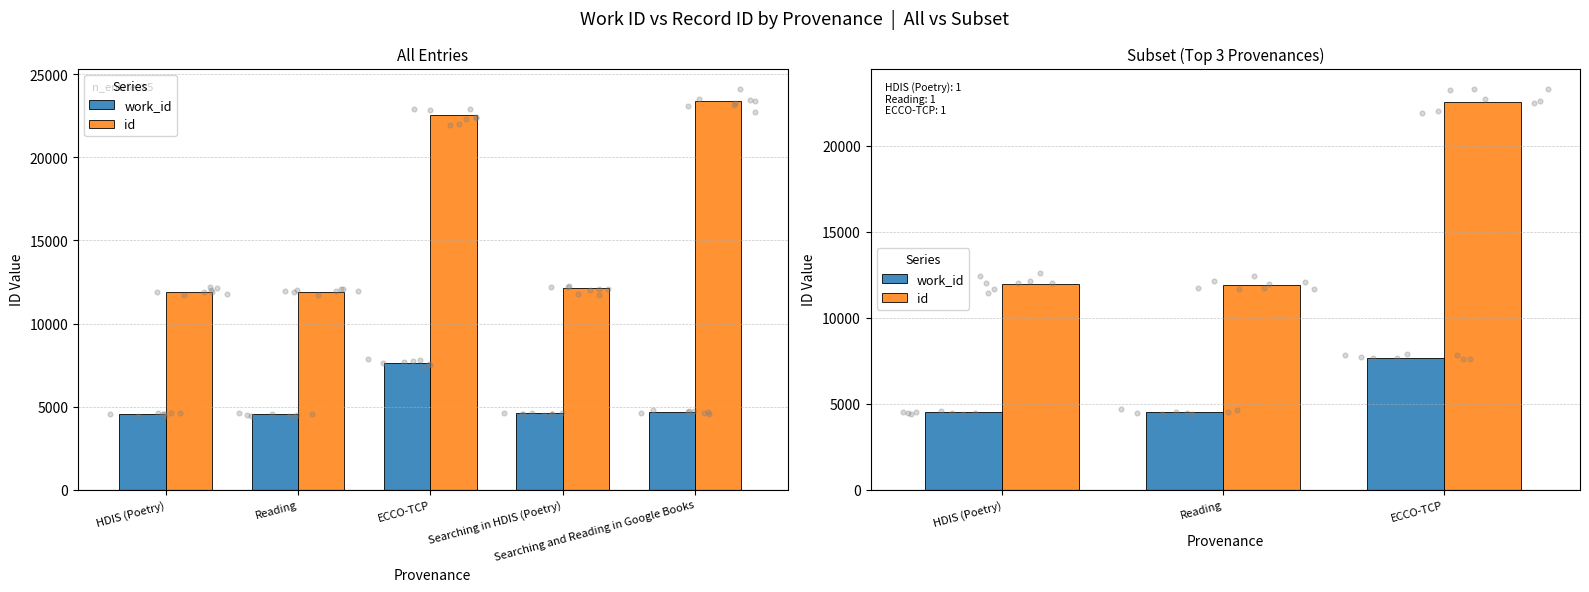

Which series has the largest total across all categories?

id